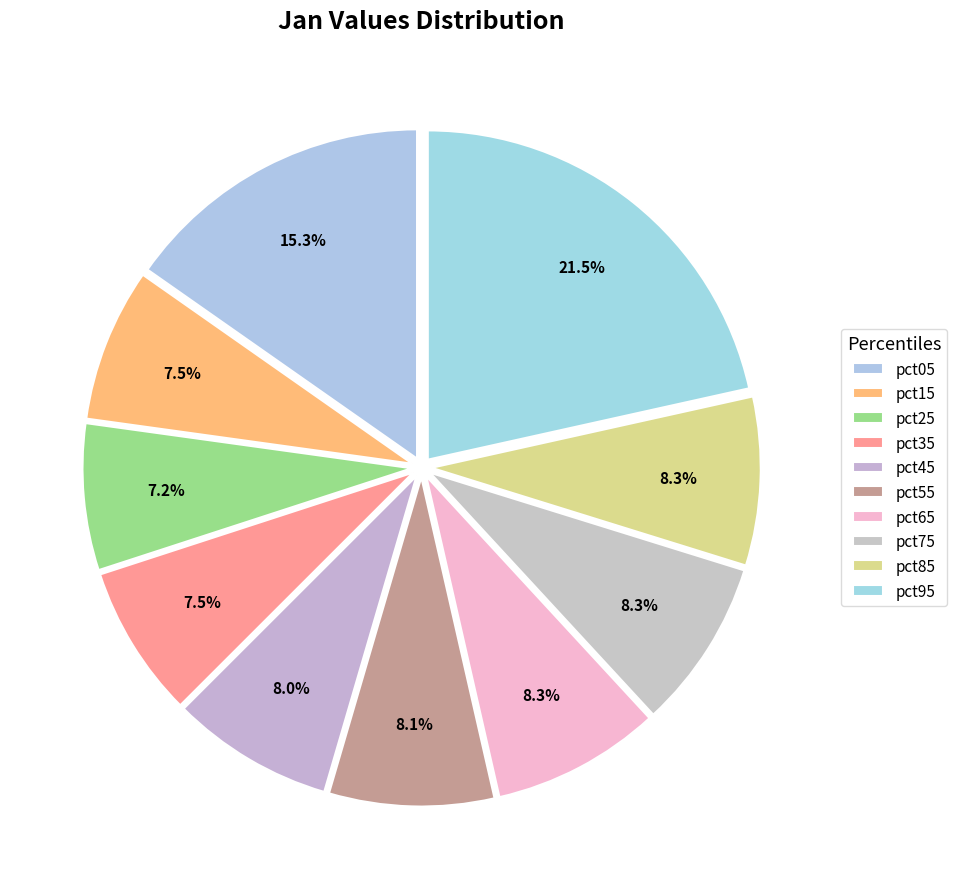

Count the number of slices in the pie.

10